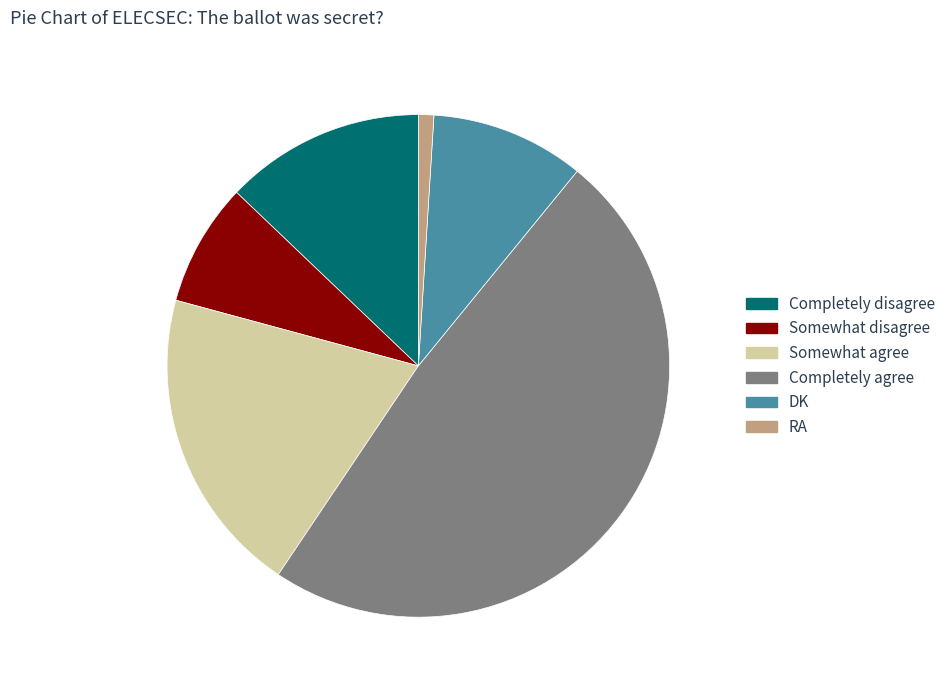

Between Somewhat disagree 7.9% and Completely agree 48.5%, which is larger?

Completely agree 48.5%